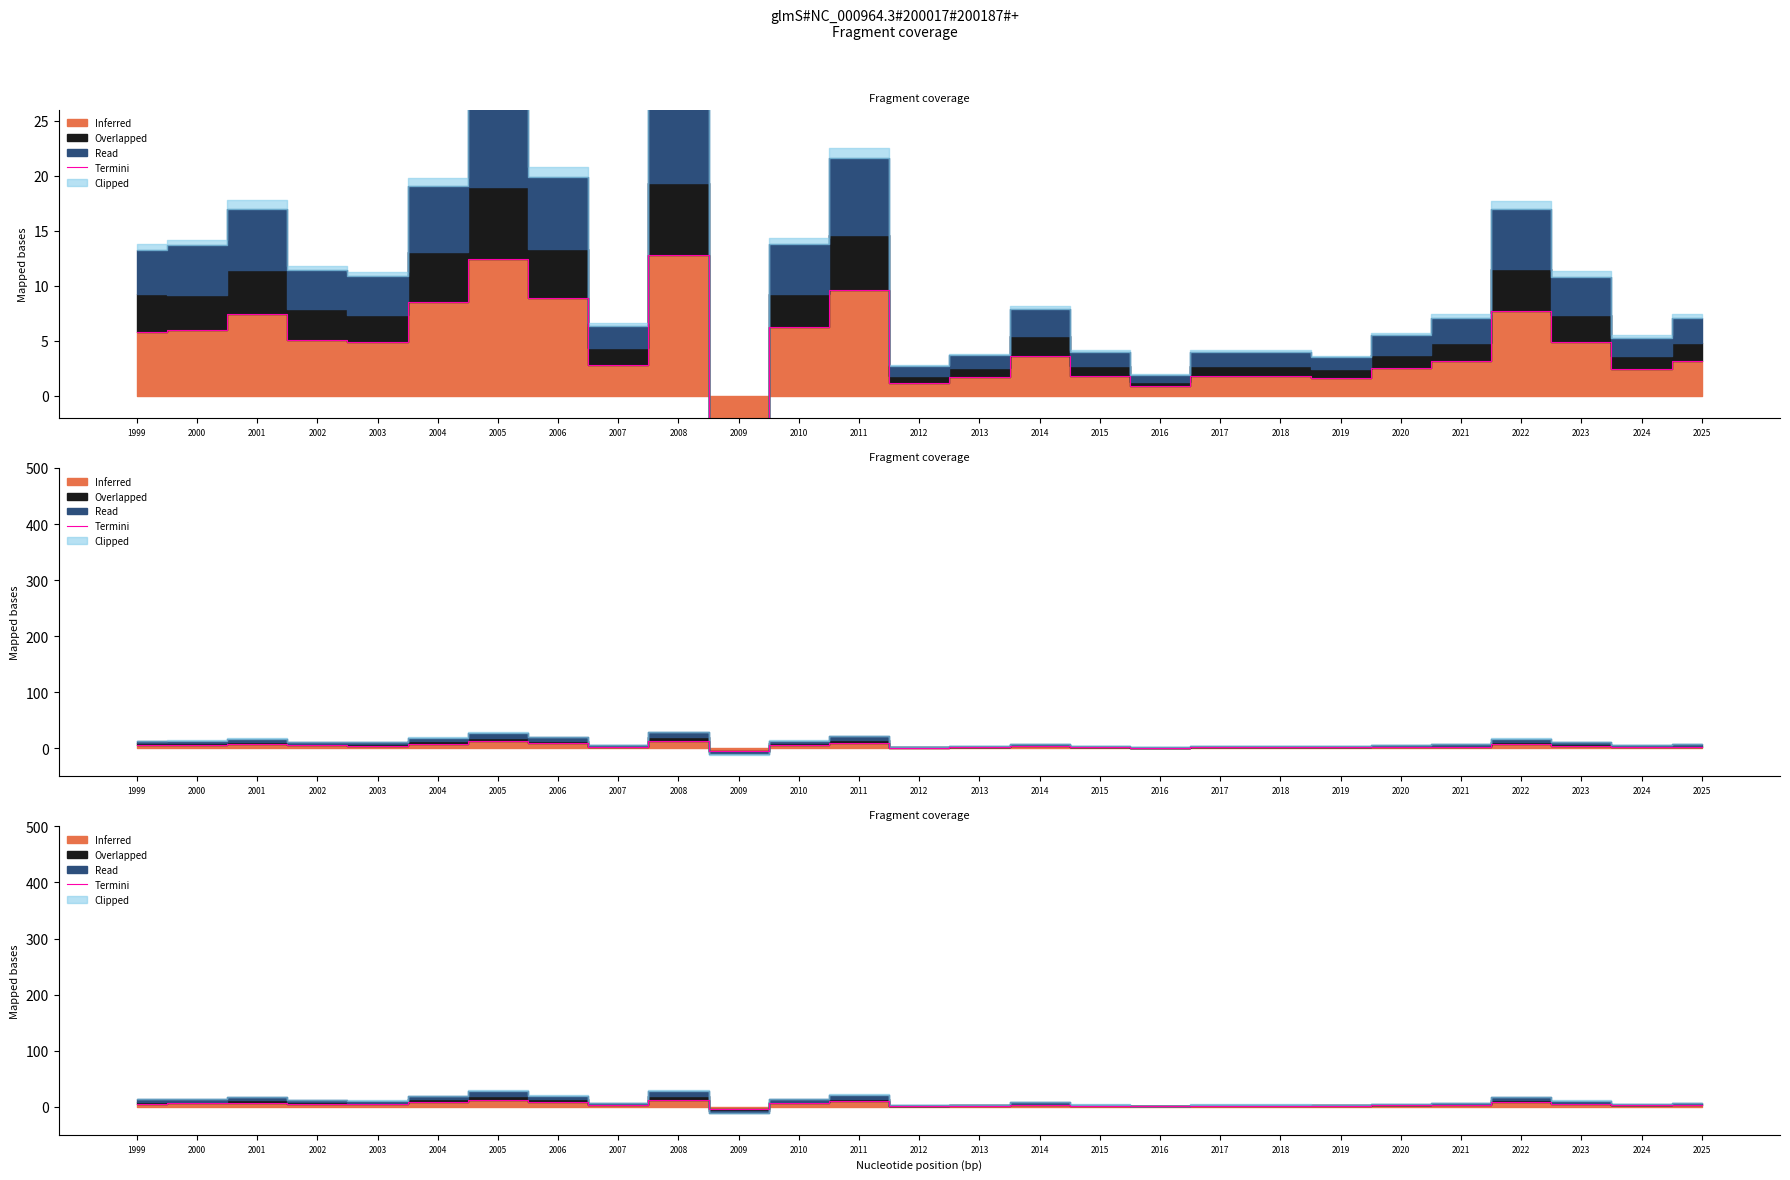

Between 2018 and 2015, which is larger?

2018